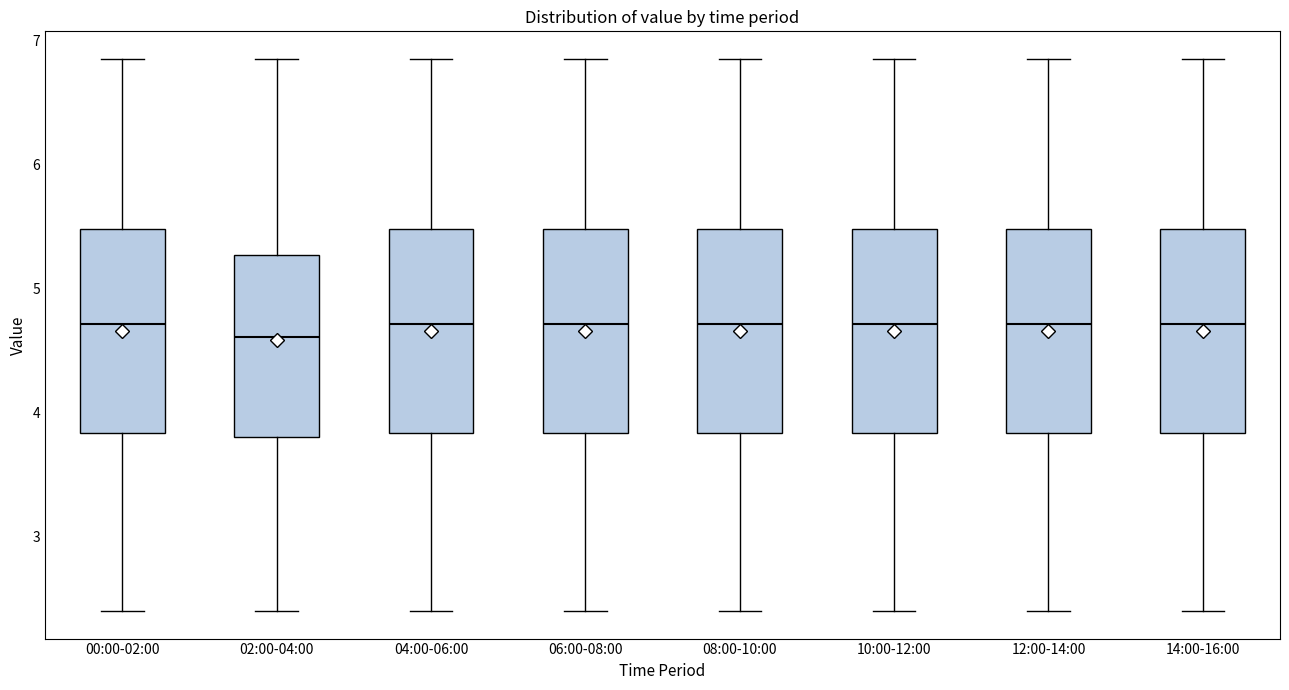

Where is the lower edge of the box for 02:00-04:00 on the y-axis? The values are not printed on the chart, so give them approximately, as read against the axis.

3.8